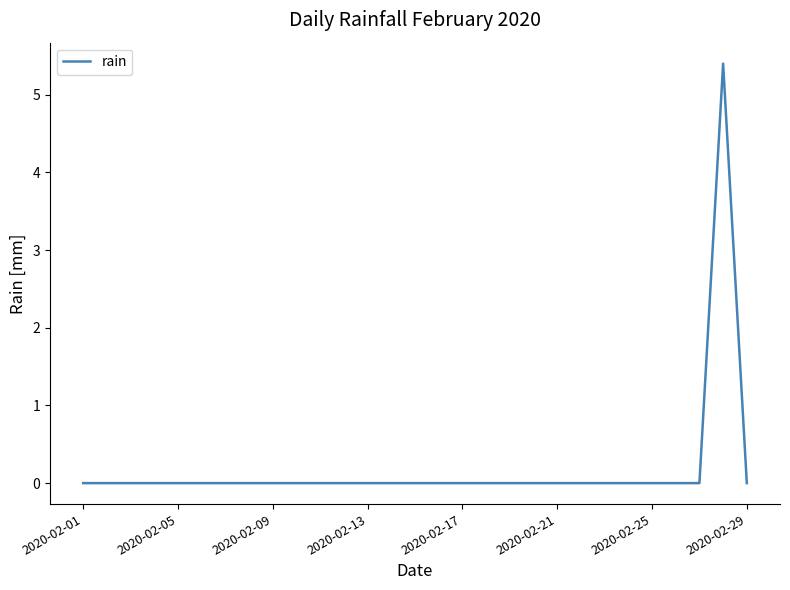

Reading right to left, what are all the values shown in this chart?

0.0	5.4	0.0	0.0	0.0	0.0	0.0	0.0	0.0	0.0	0.0	0.0	0.0	0.0	0.0	0.0	0.0	0.0	0.0	0.0	0.0	0.0	0.0	0.0	0.0	0.0	0.0	0.0	0.0